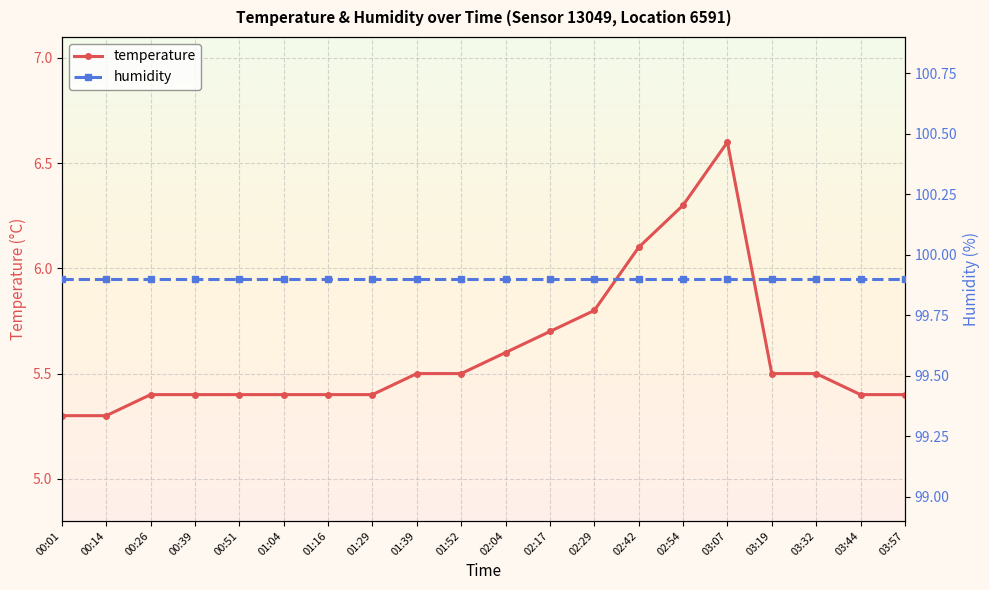

Reading left to right, list all the values displayed in this chart.

temperature: 5.3	5.3	5.4	5.4	5.4	5.4	5.4	5.4	5.5	5.5	5.6	5.7	5.8	6.1	6.3	6.6	5.5	5.5	5.4	5.4
humidity: 99.9	99.9	99.9	99.9	99.9	99.9	99.9	99.9	99.9	99.9	99.9	99.9	99.9	99.9	99.9	99.9	99.9	99.9	99.9	99.9